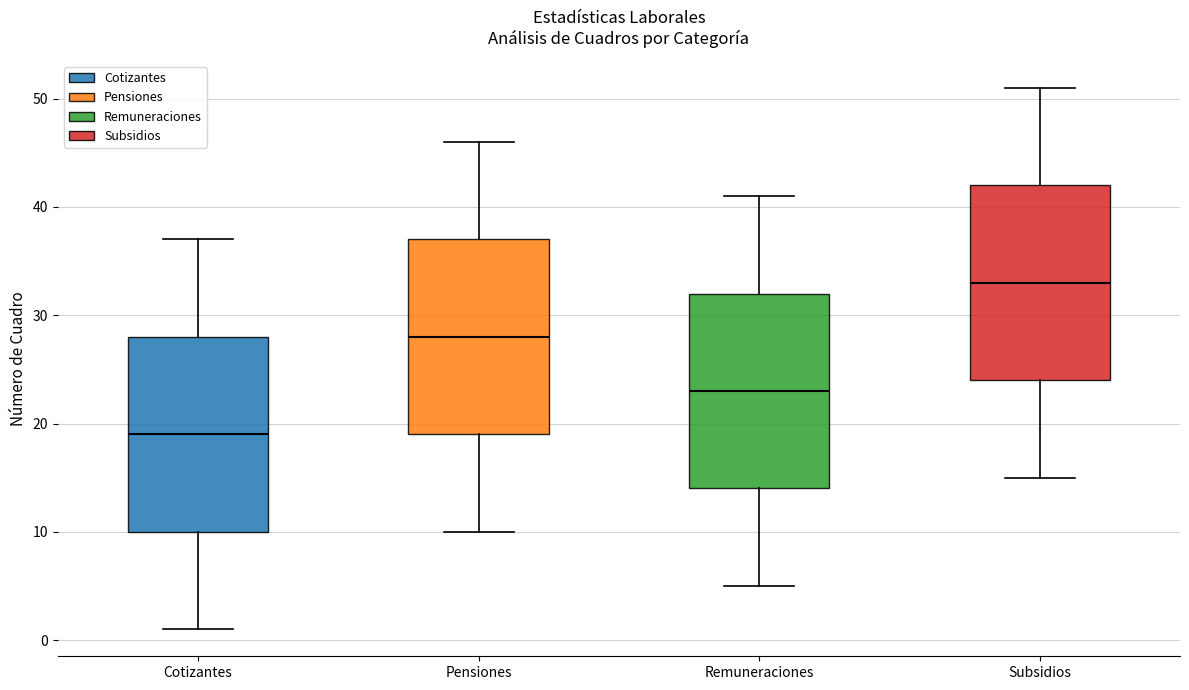

Which box's median line is the highest?

Subsidios